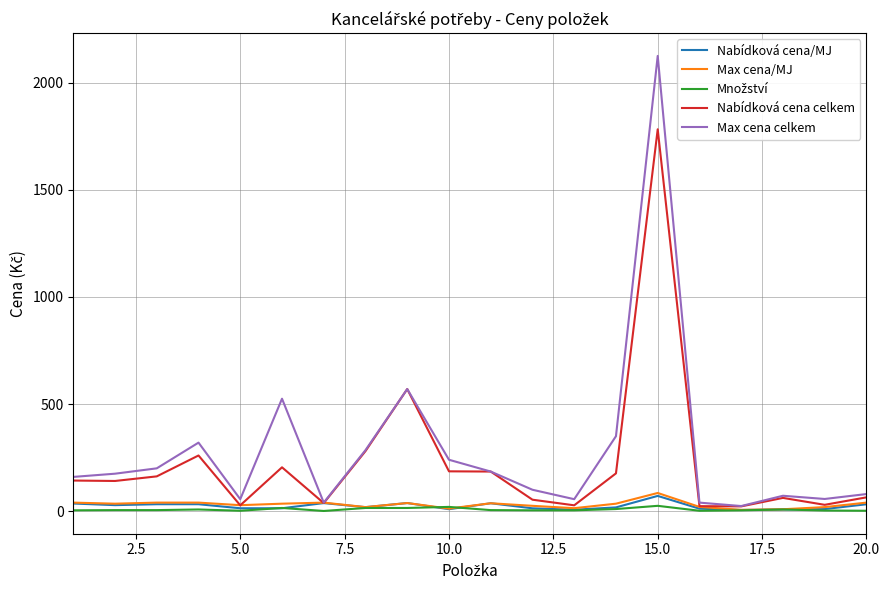

How many categories are shown in the chart?

20